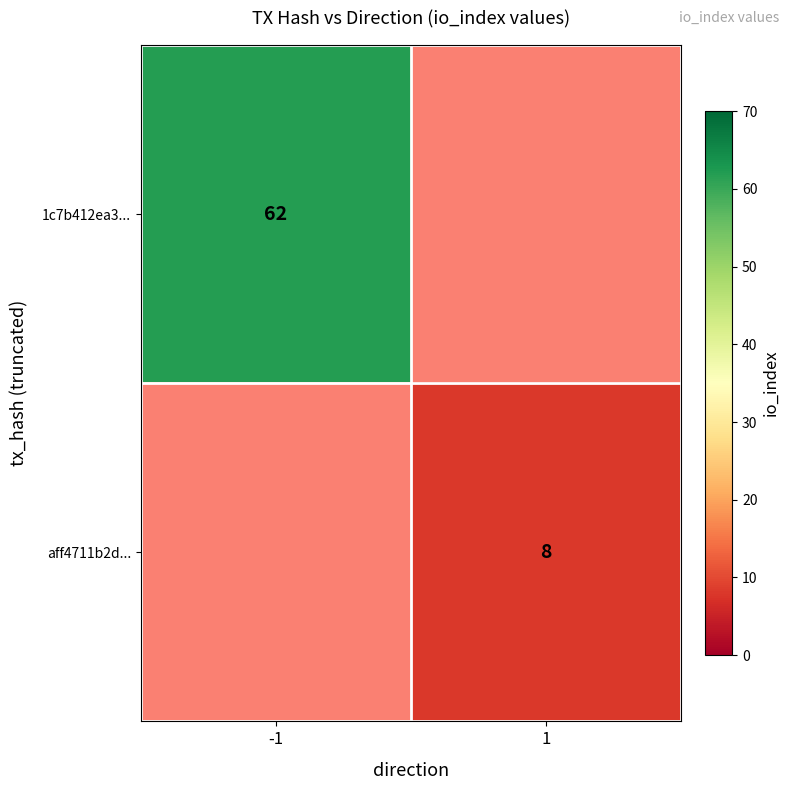

Is the value of 1c7b412ea3... at -1 greater than the value of aff4711b2d... at 1?

Yes